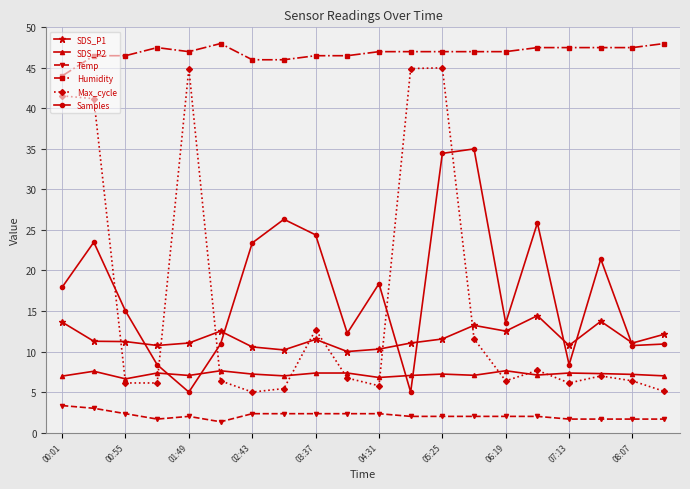

True or false: Humidity and Temp intersect in this chart.

False